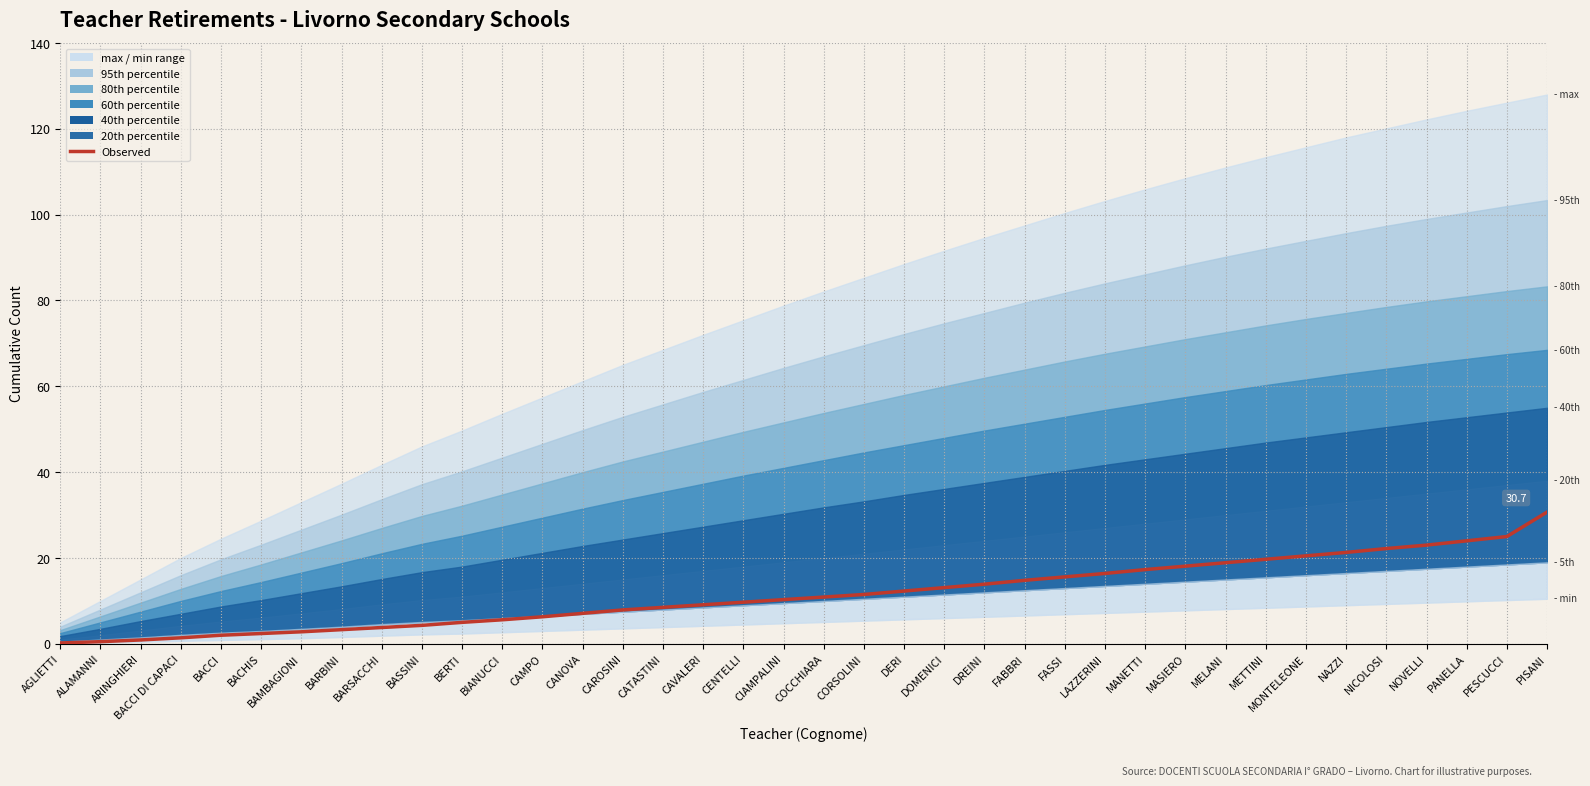

What is the value of the 24th point from the left?

13.9